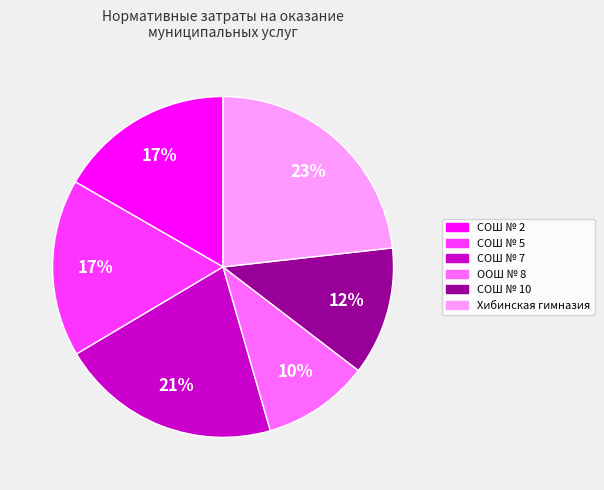

Which slice is the largest?

Хибинская гимназия